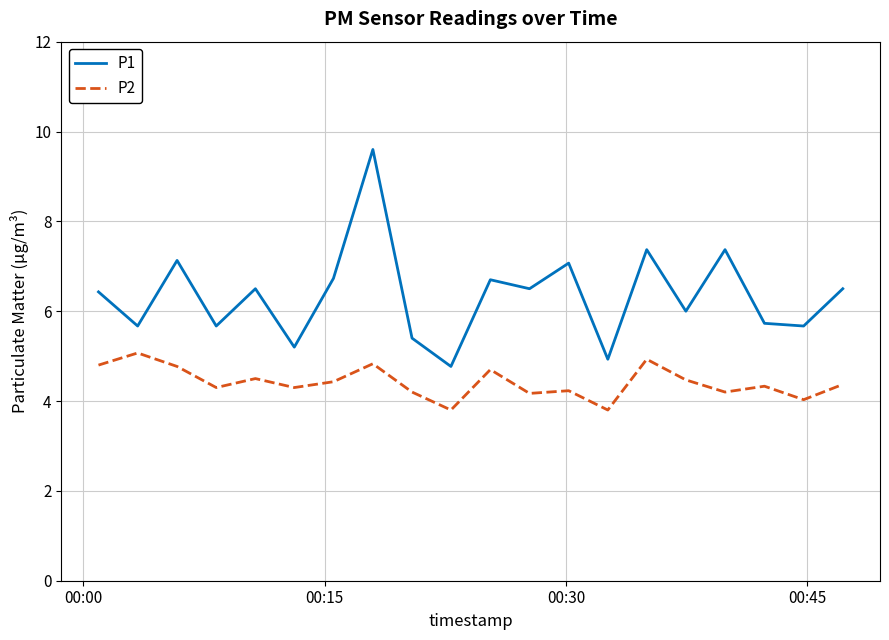

Which series has the largest range (max minus min)?

P1